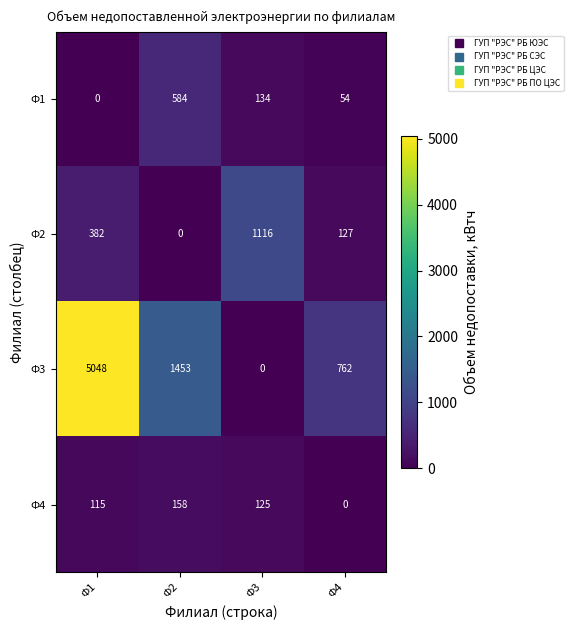

At how many categories does at least one series exceed 4543?

1